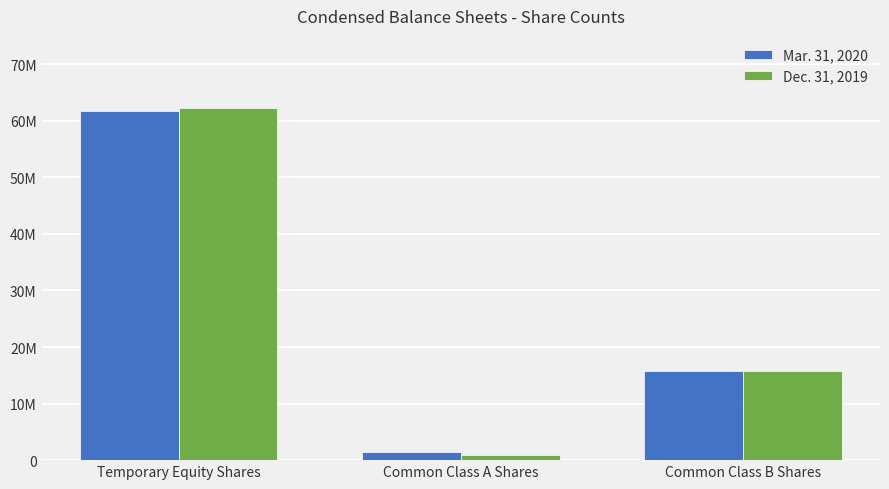

What are all the series names shown in the legend?

Mar. 31, 2020, Dec. 31, 2019